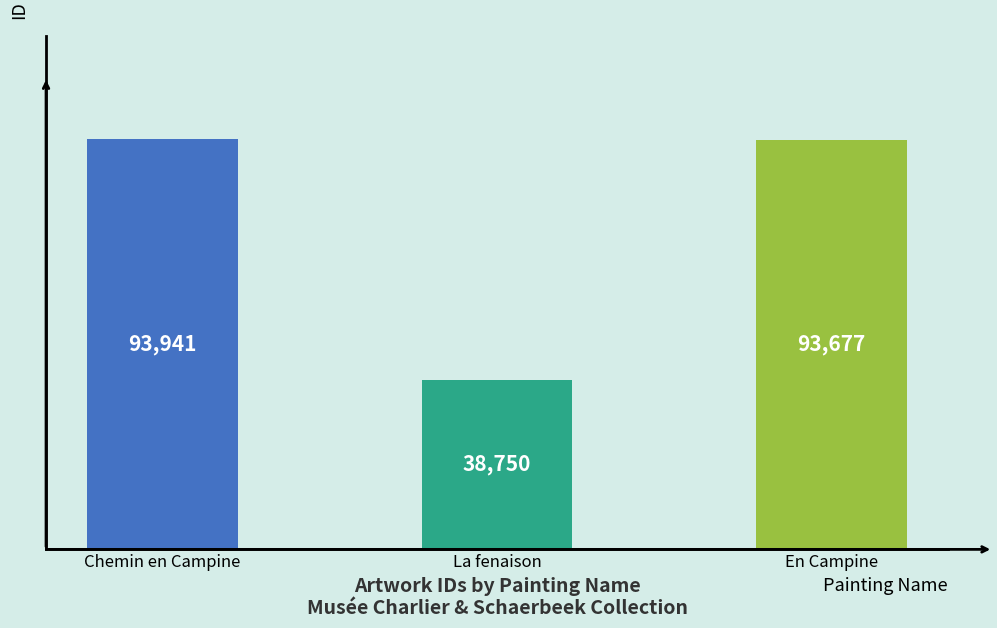

What is the change in value from Chemin en Campine to En Campine?

-264